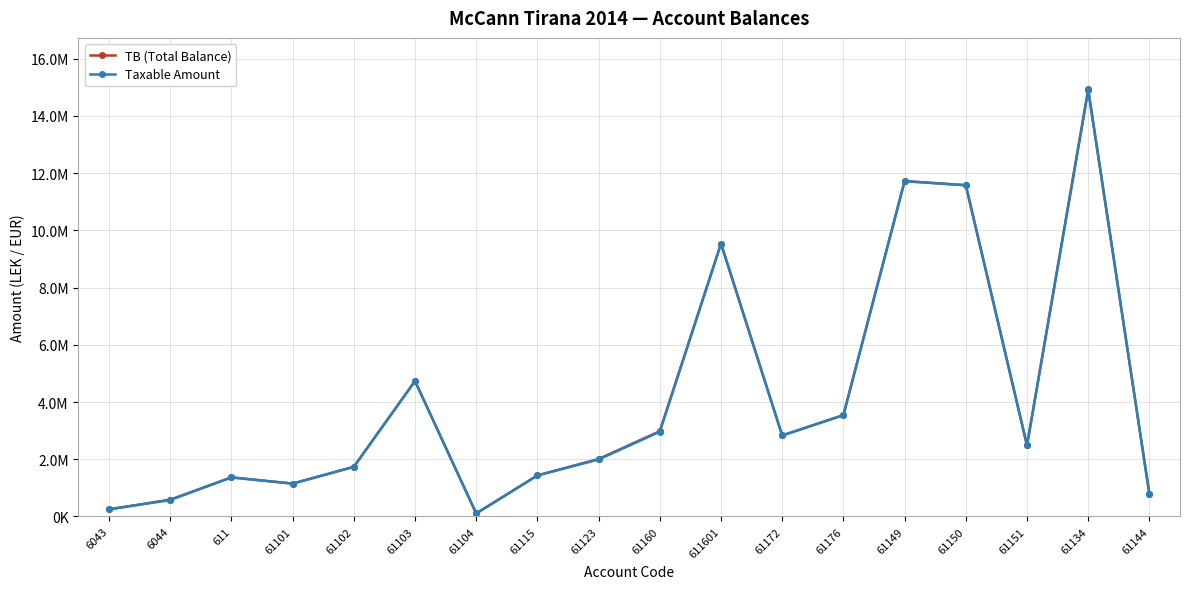

Is it true that TB (Total Balance) equals 588118.9 at 6044?

True